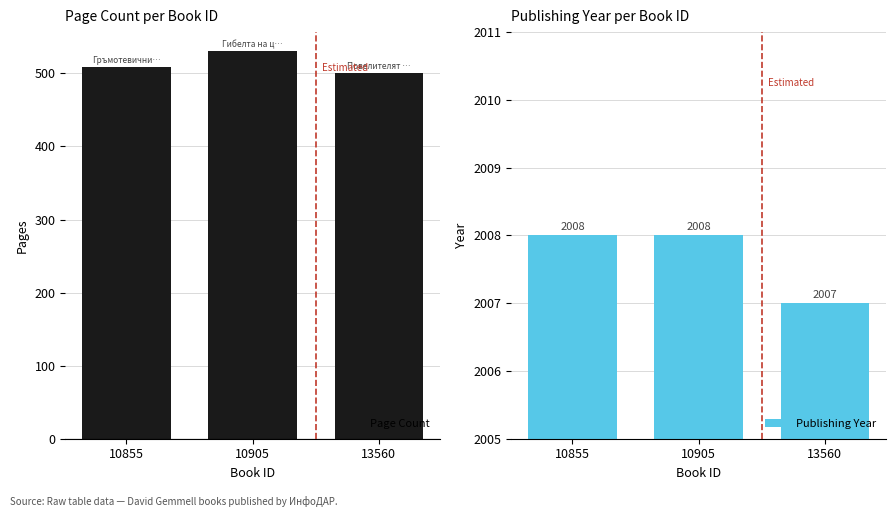

Does the chart contain stacked bars?

No